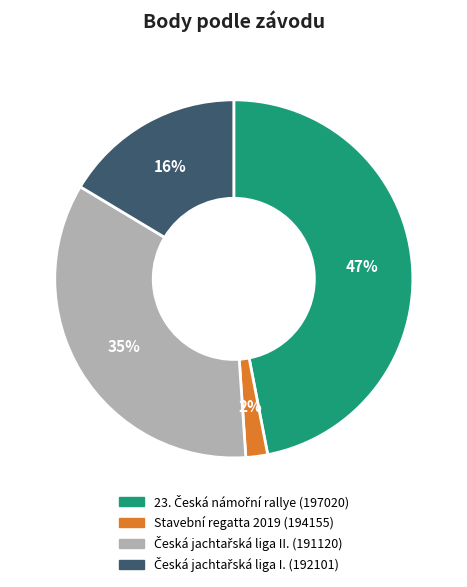

To the nearest percent, what portion does Stavební regatta 2019 (194155) represent?

2%